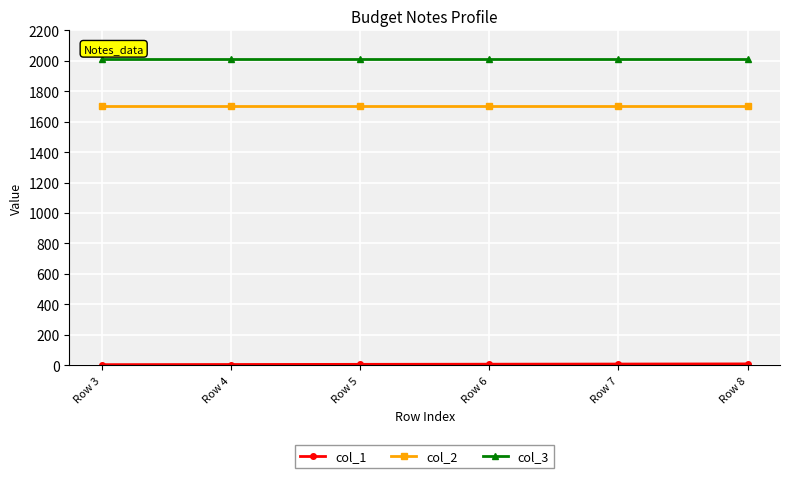

The value of col_3 at Row 8 is 2015. True or false?

True